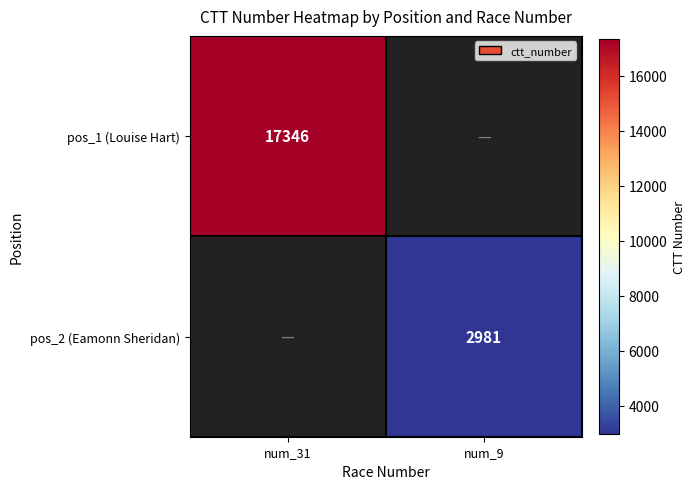

Is it true that pos_2 (Eamonn Sheridan) equals 2981 at num_9?

True